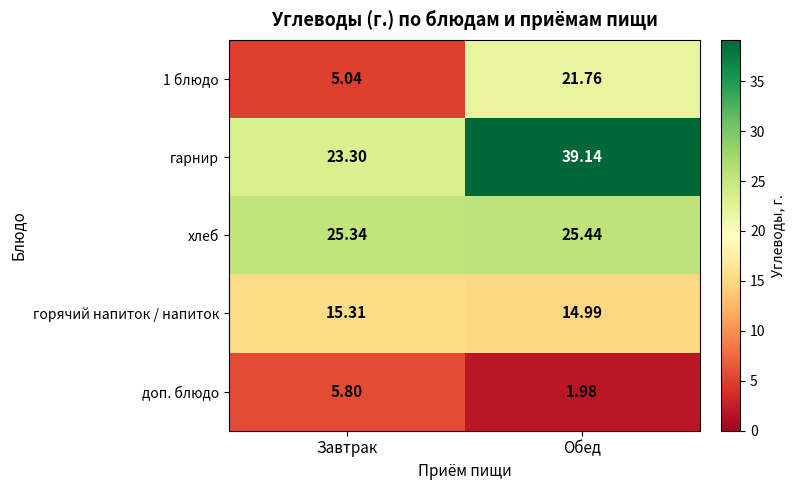

Where does the 1 блюдо series first go above 21?

Обед